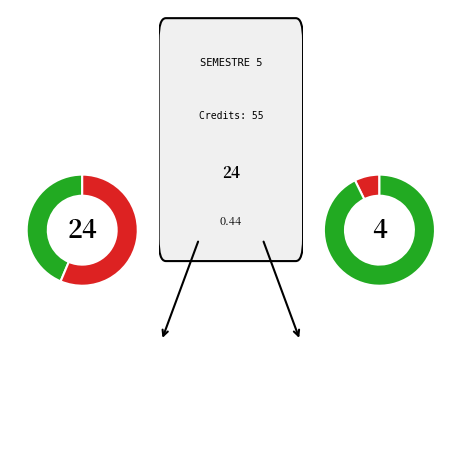

To the nearest percent, what percentage of the pie is UE SCIENCES DE L'INGENIEUR?

44%